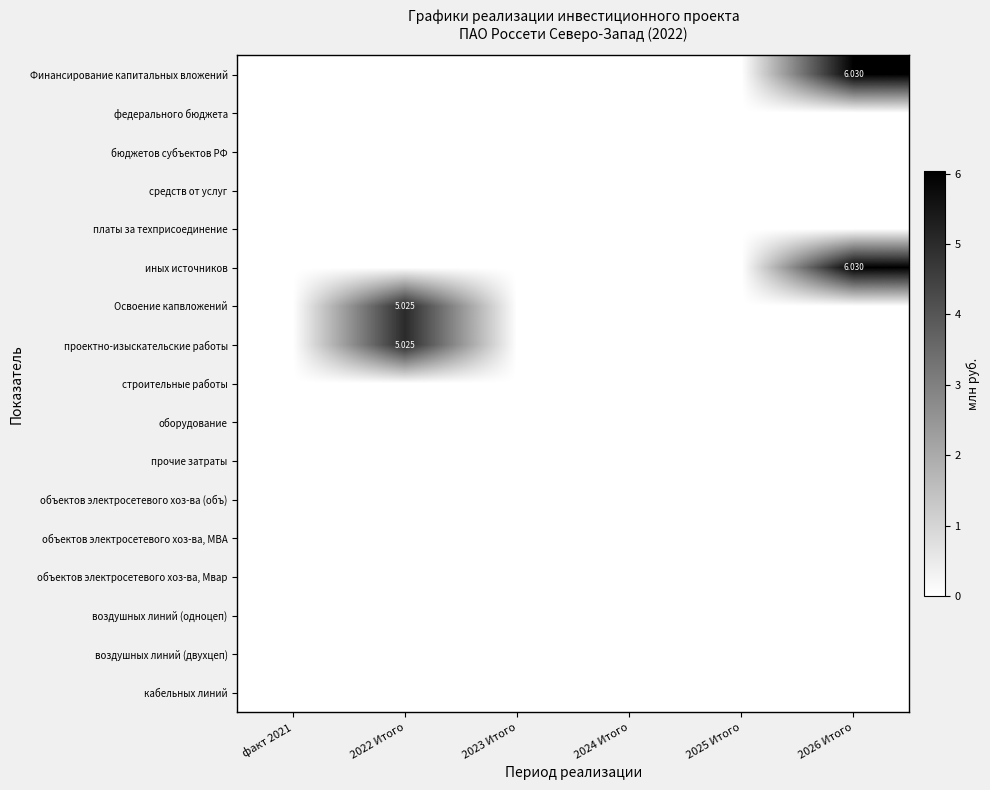

What is the total value across all series at 2022 Итого?

10.1